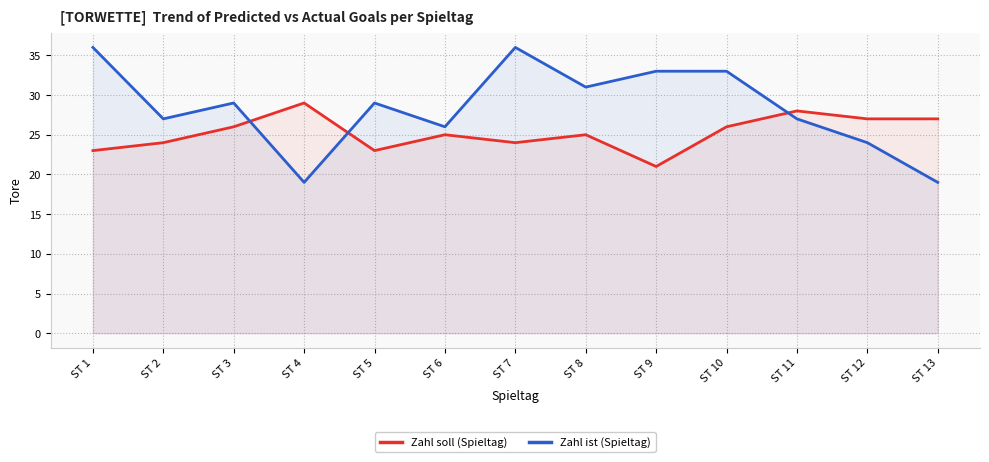

How many times do Zahl ist (Spieltag) and Zahl soll (Spieltag) cross each other?

3